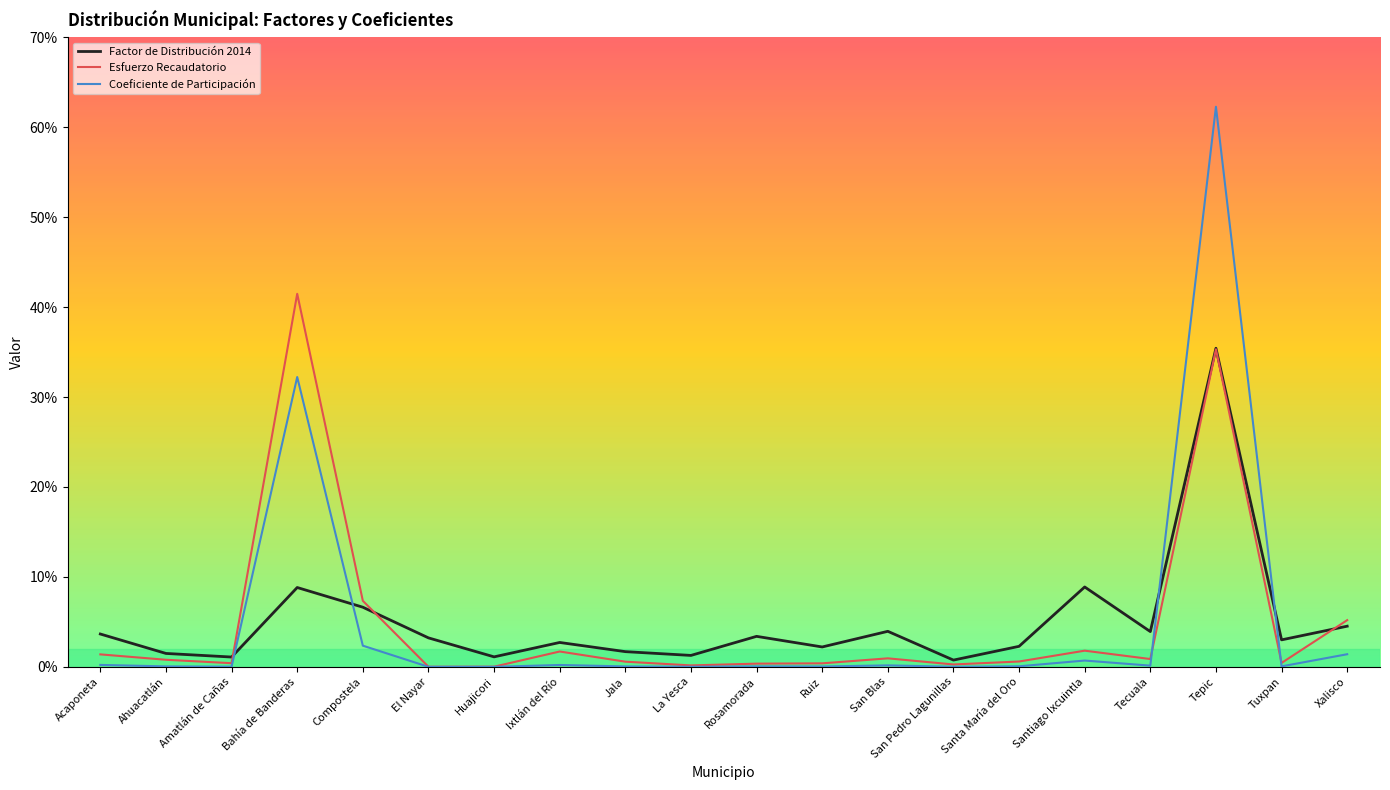

What is the spread (max minus min) of values at Xalisco?

3.8